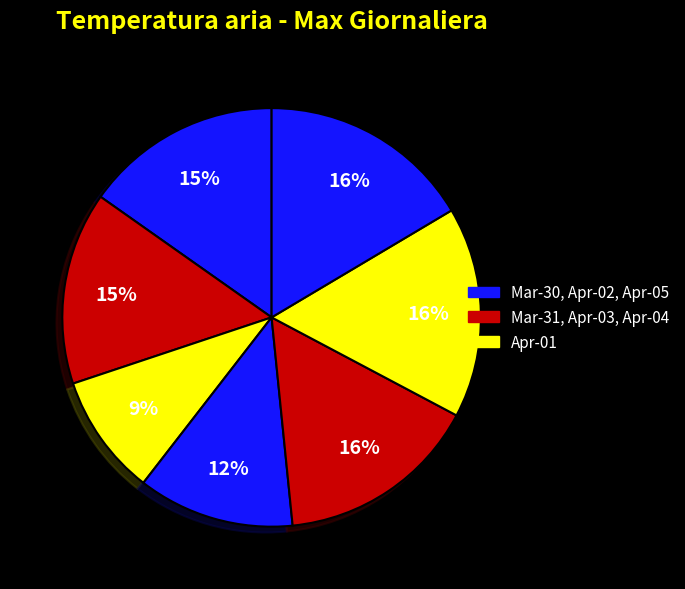

How many segments does this pie chart have?

7